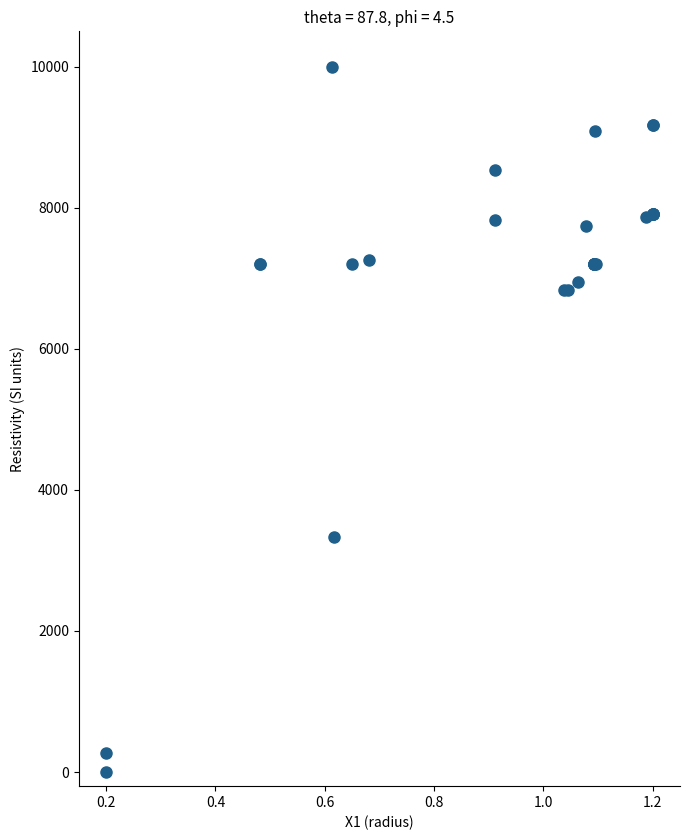

What Y value in the scatter plot is closest to 5000?

3327.5